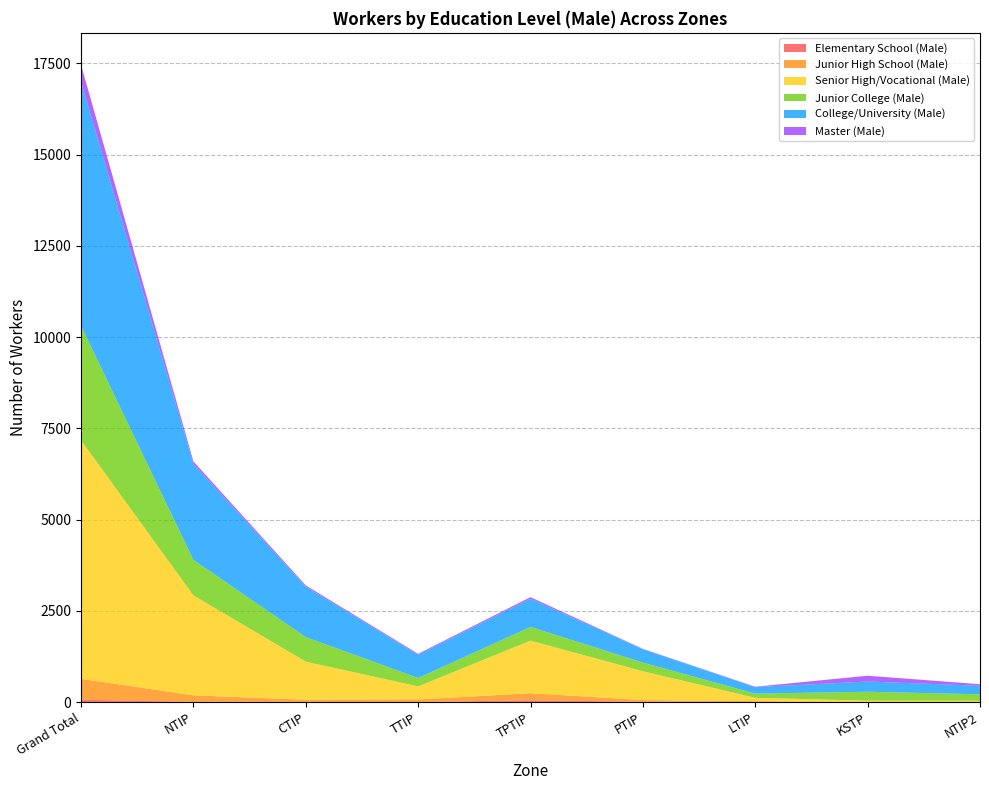

Reading left to right, what are all the values shown in this chart?

Elementary School (Male): Grand Total=64	NTIP=5	CTIP=4	TTIP=0	TPTIP=48	PTIP=7	LTIP=0	KSTP=0	NTIP2=0
Junior High School (Male): Grand Total=573	NTIP=179	CTIP=59	TTIP=70	TPTIP=195	PTIP=47	LTIP=23	KSTP=0	NTIP2=0
Senior High/Vocational (Male): Grand Total=6535	NTIP=2737	CTIP=1044	TTIP=358	TPTIP=1439	PTIP=789	LTIP=92	KSTP=37	NTIP2=35
Junior College (Male): Grand Total=3132	NTIP=972	CTIP=671	TTIP=231	TPTIP=376	PTIP=237	LTIP=115	KSTP=245	NTIP2=176
College/University (Male): Grand Total=6686	NTIP=2630	CTIP=1381	TTIP=637	TPTIP=773	PTIP=365	LTIP=178	KSTP=280	NTIP2=234
Master (Male): Grand Total=473	NTIP=71	CTIP=37	TTIP=25	TPTIP=43	PTIP=12	LTIP=11	KSTP=159	NTIP2=43